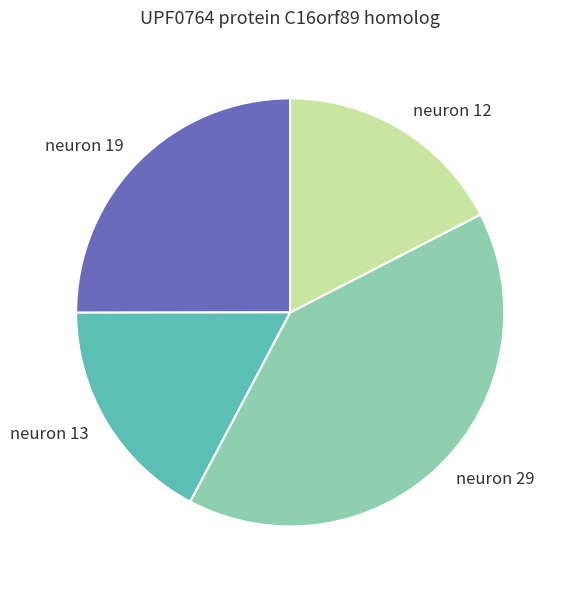

Between neuron 29 and neuron 13, which is larger?

neuron 29